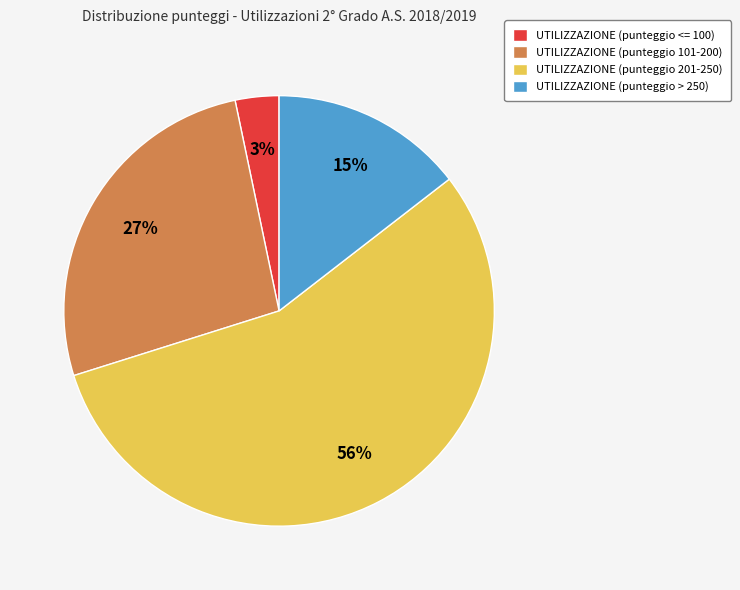

Is there a majority slice in this chart?

Yes